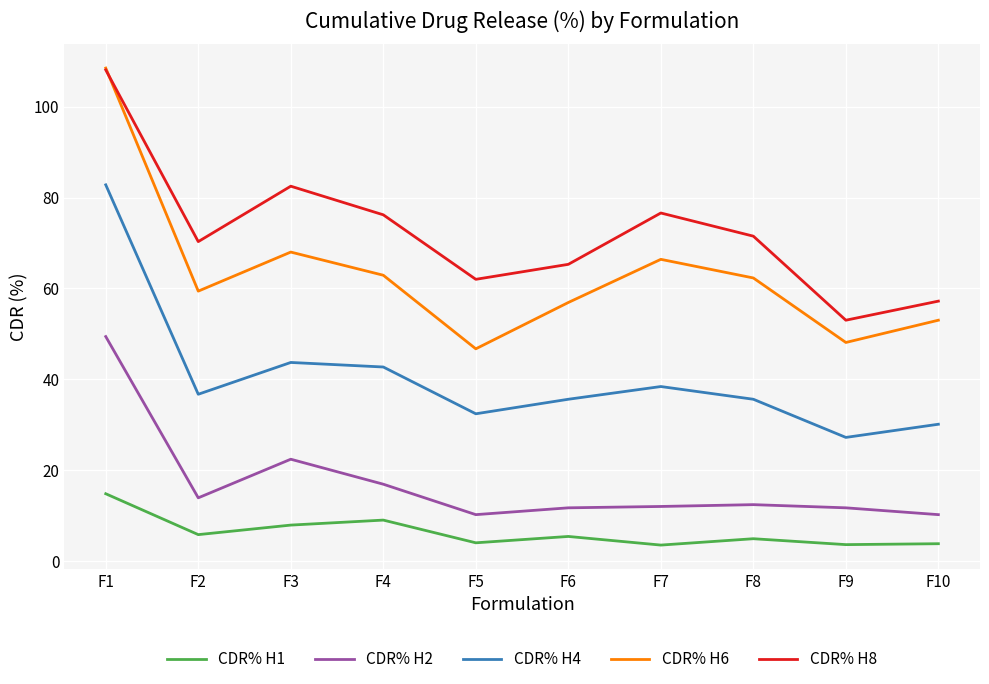

Read the CDR% H6 value at F6.

56.9